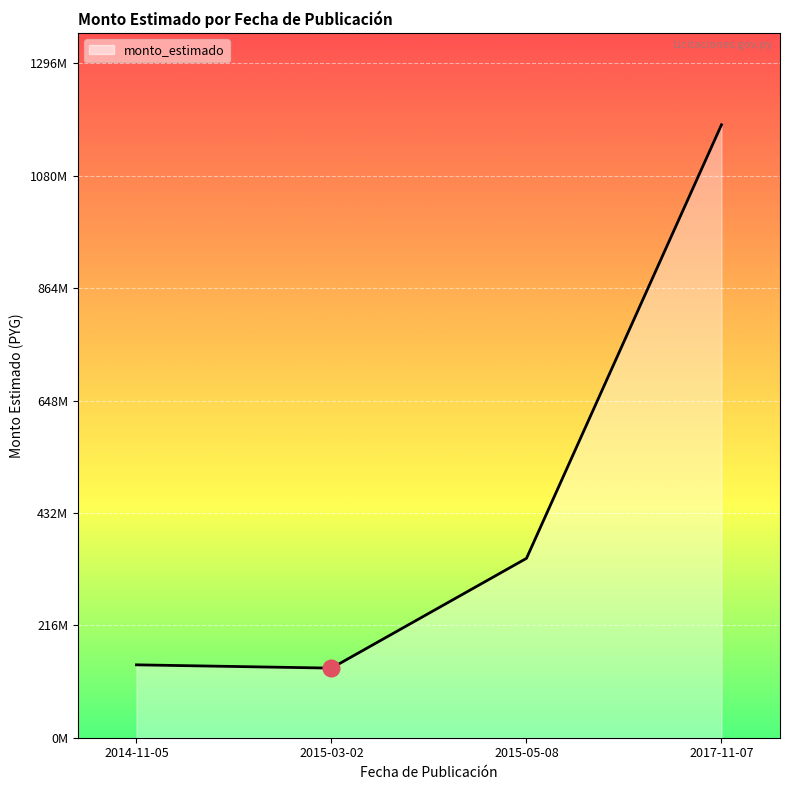

Approximately how many times larger is the value at 2014-11-05 compared to 2015-05-08?

0.4